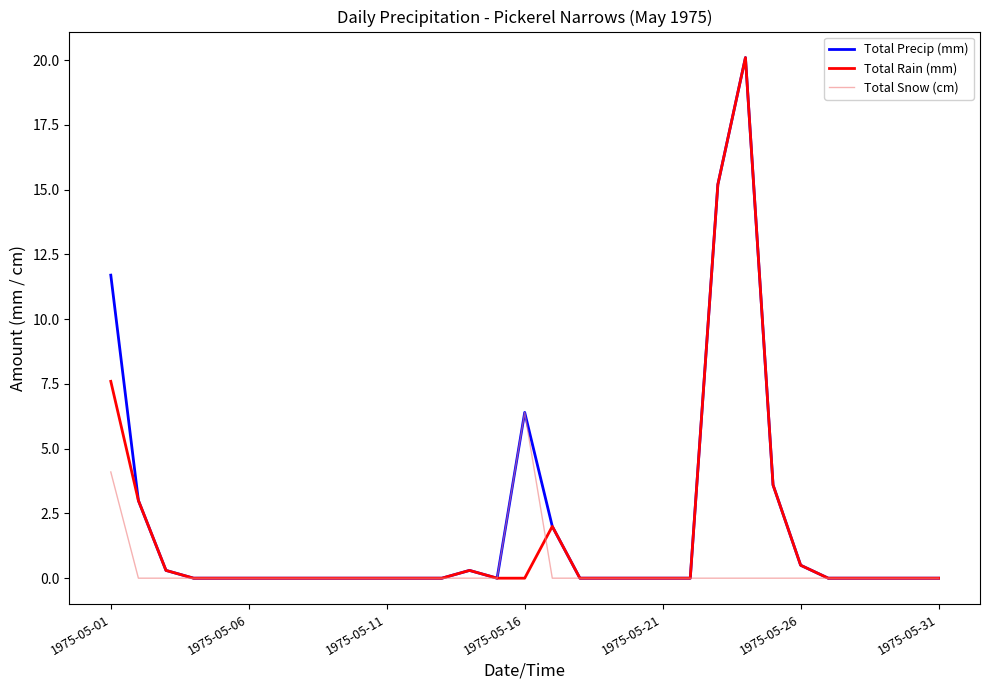

What is the highest value of the Total Precip (mm) series?

20.1